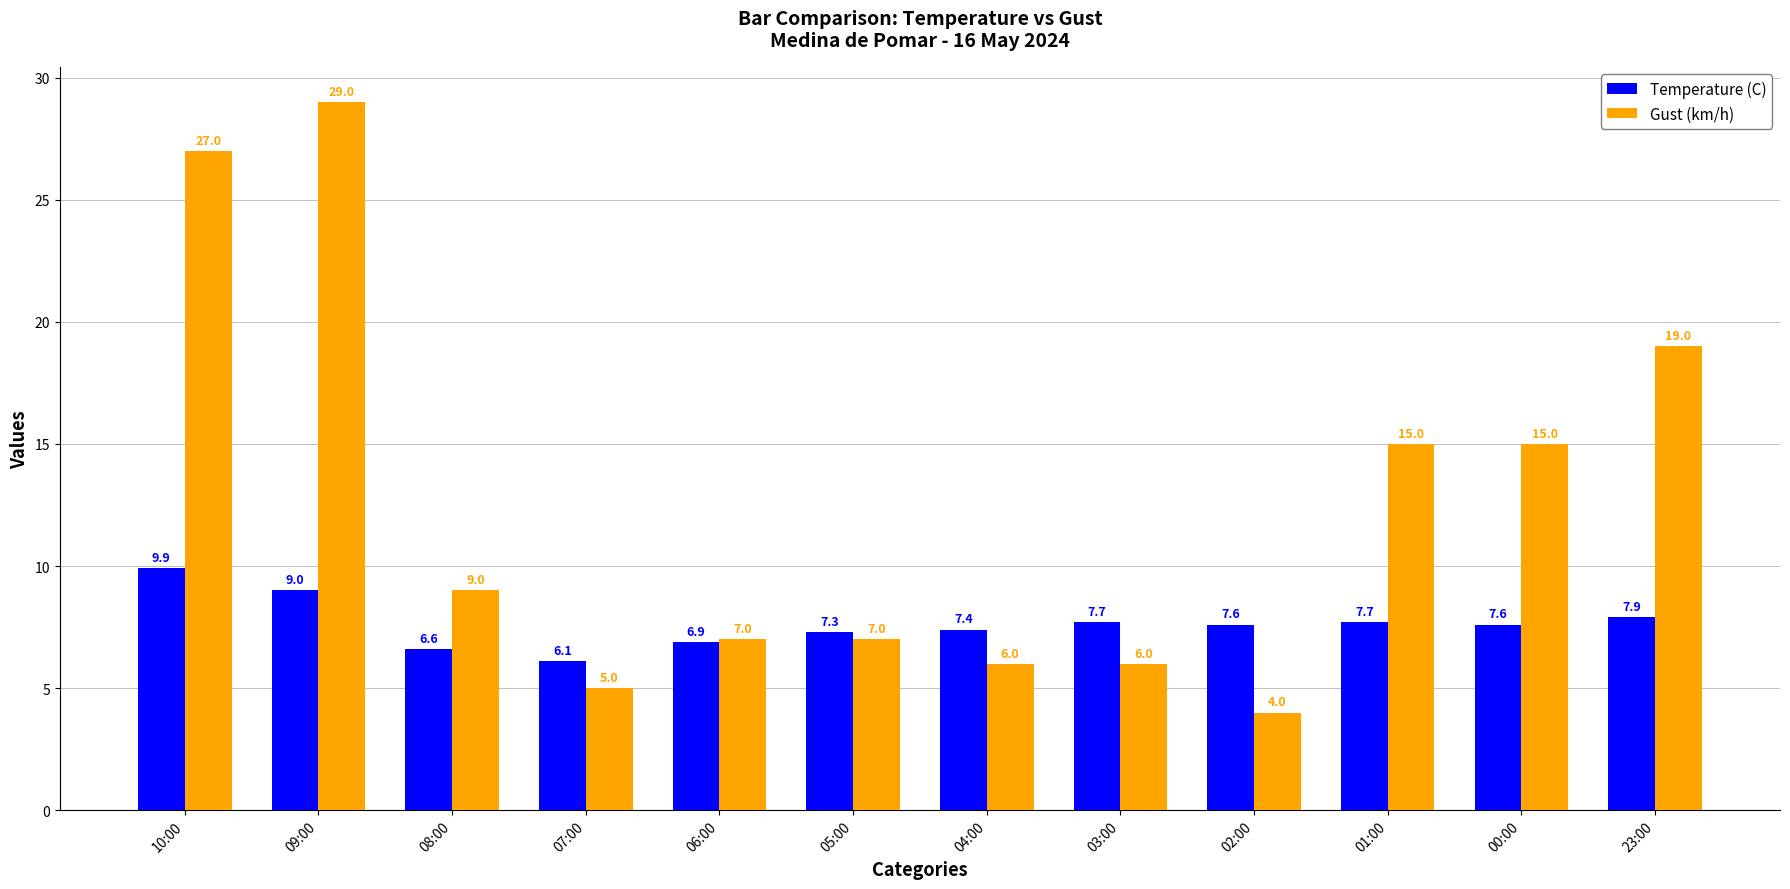

At how many categories does at least one series exceed 26?

2